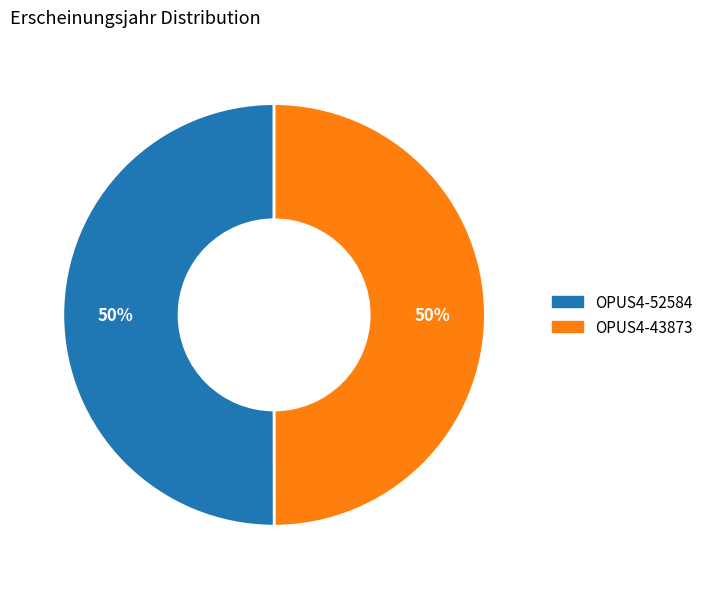

True or false: OPUS4-43873 accounts for 50% of the total.

True